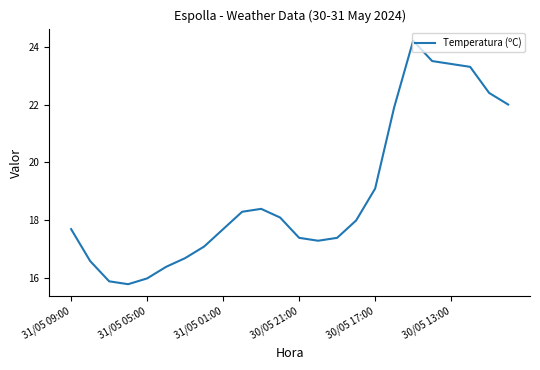

What is the sum of all values?

454.6